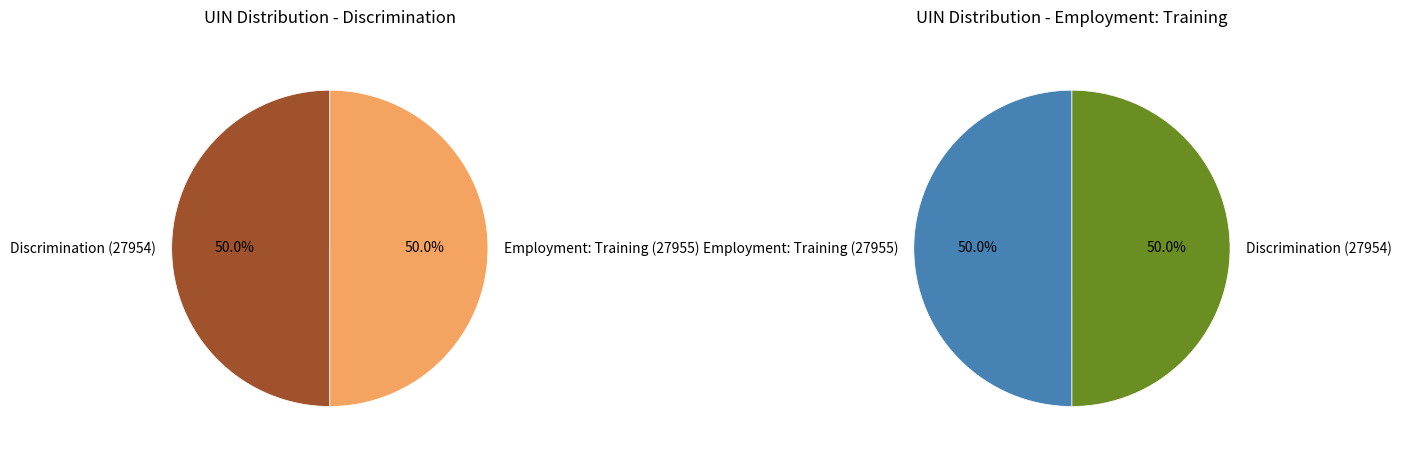

How many segments does this pie chart have?

2